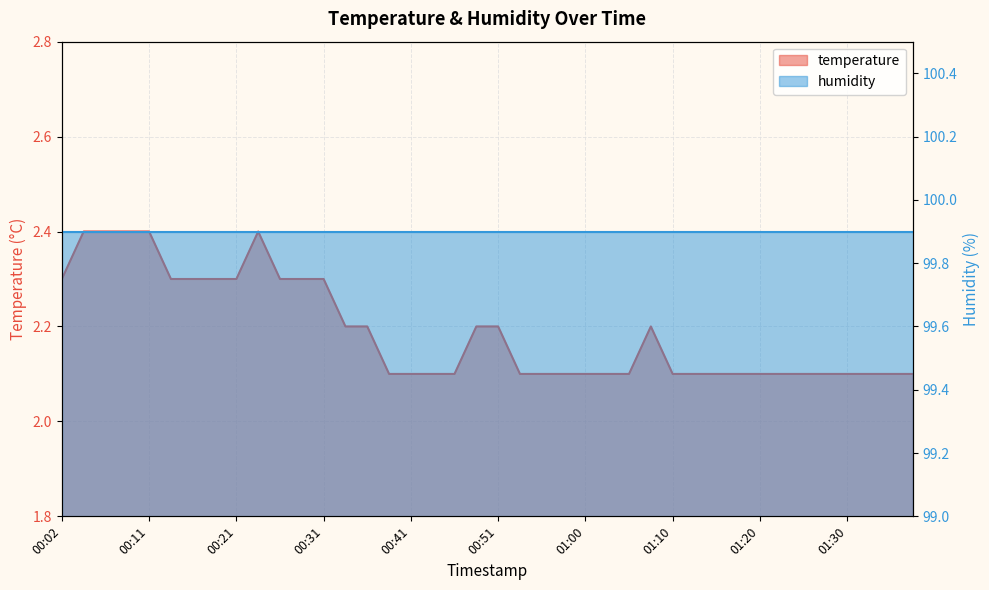

Rank the categories by value from highest to lowest.

00:04, 00:07, 00:09, 00:11, 00:24, 00:02, 00:14, 00:16, 00:19, 00:21, 00:26, 00:29, 00:31, 00:33, 00:36, 00:48, 00:51, 01:08, 00:38, 00:41, 00:43, 00:46, 00:53, 00:56, 00:58, 01:00, 01:03, 01:05, 01:10, 01:13, 01:15, 01:18, 01:20, 01:22, 01:25, 01:27, 01:30, 01:32, 01:35, 01:37